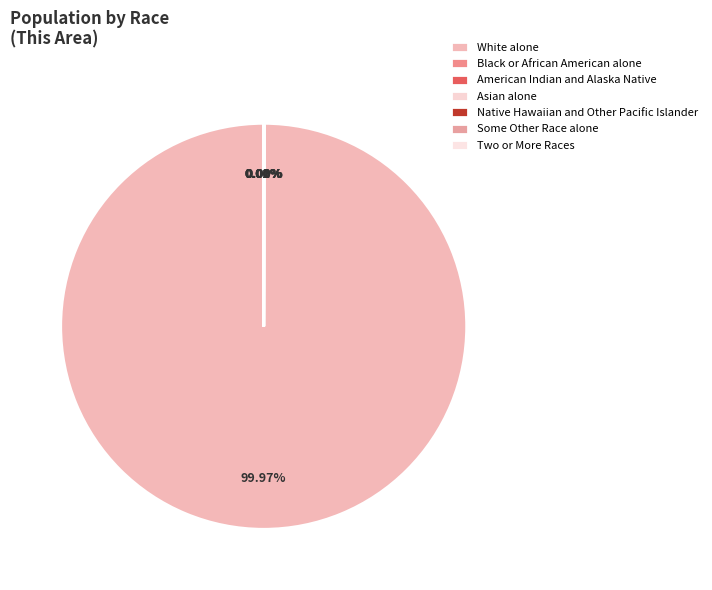

Which slice is the smallest?

Native Hawaiian and Other Pacific Islander